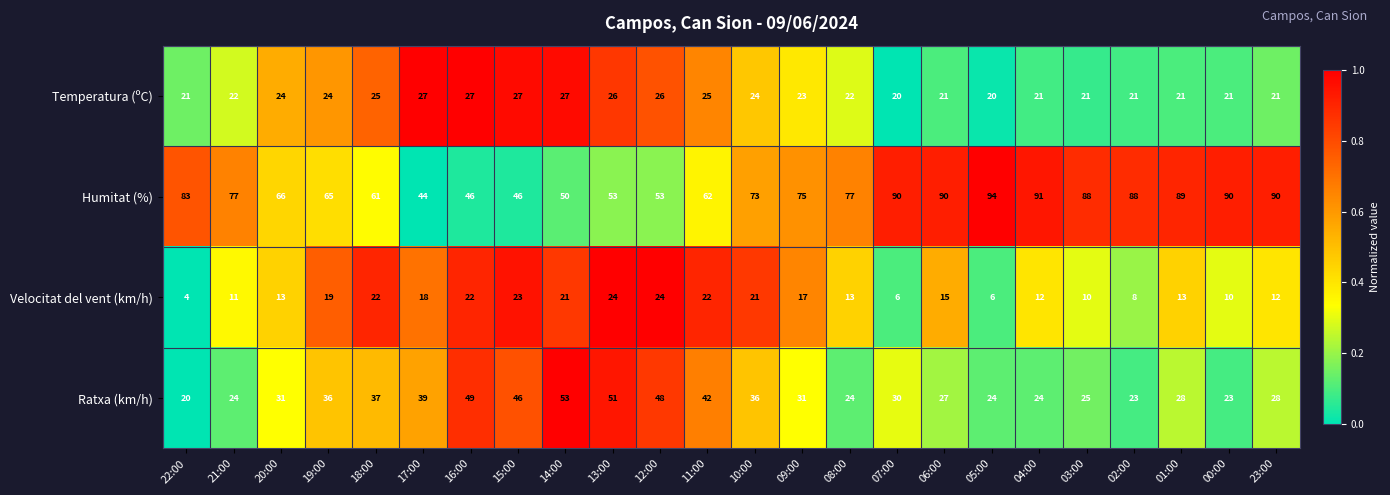

What is the difference between the second highest and minimum values in the Humitat (%) series?

47